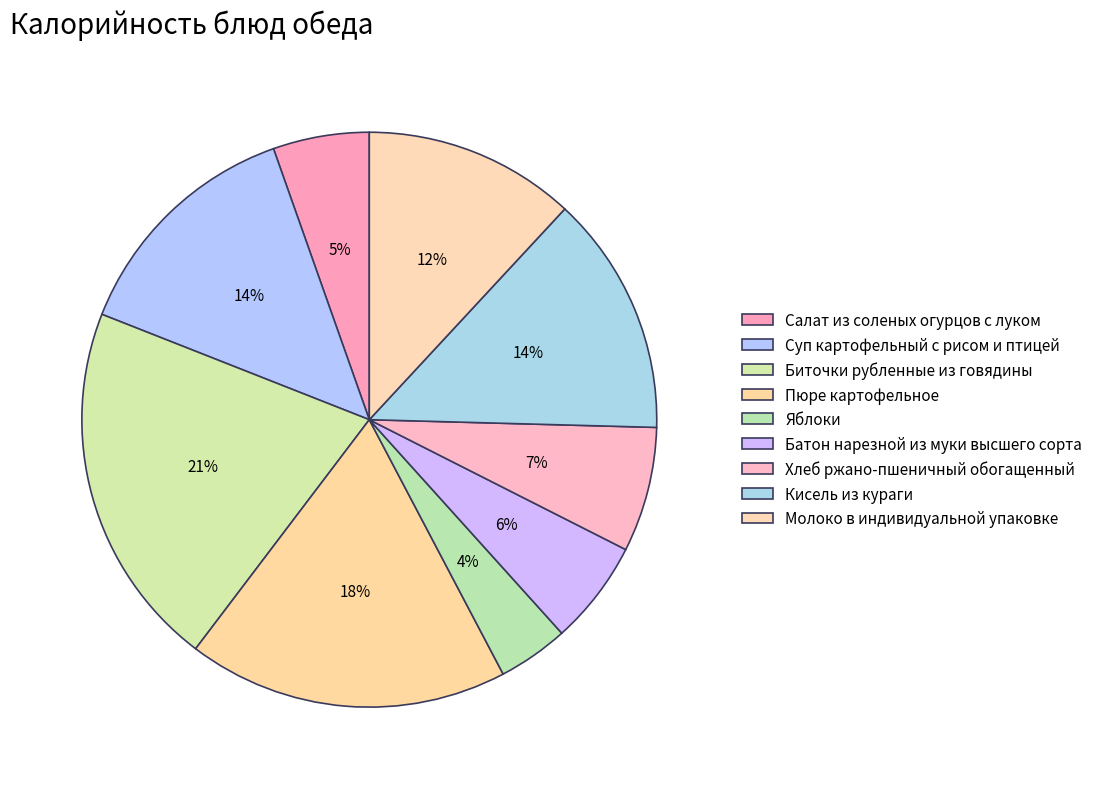

Approximately how many times larger is the value at Салат из соленых огурцов с луком compared to Хлеб ржано-пшеничный обогащенный?

0.8